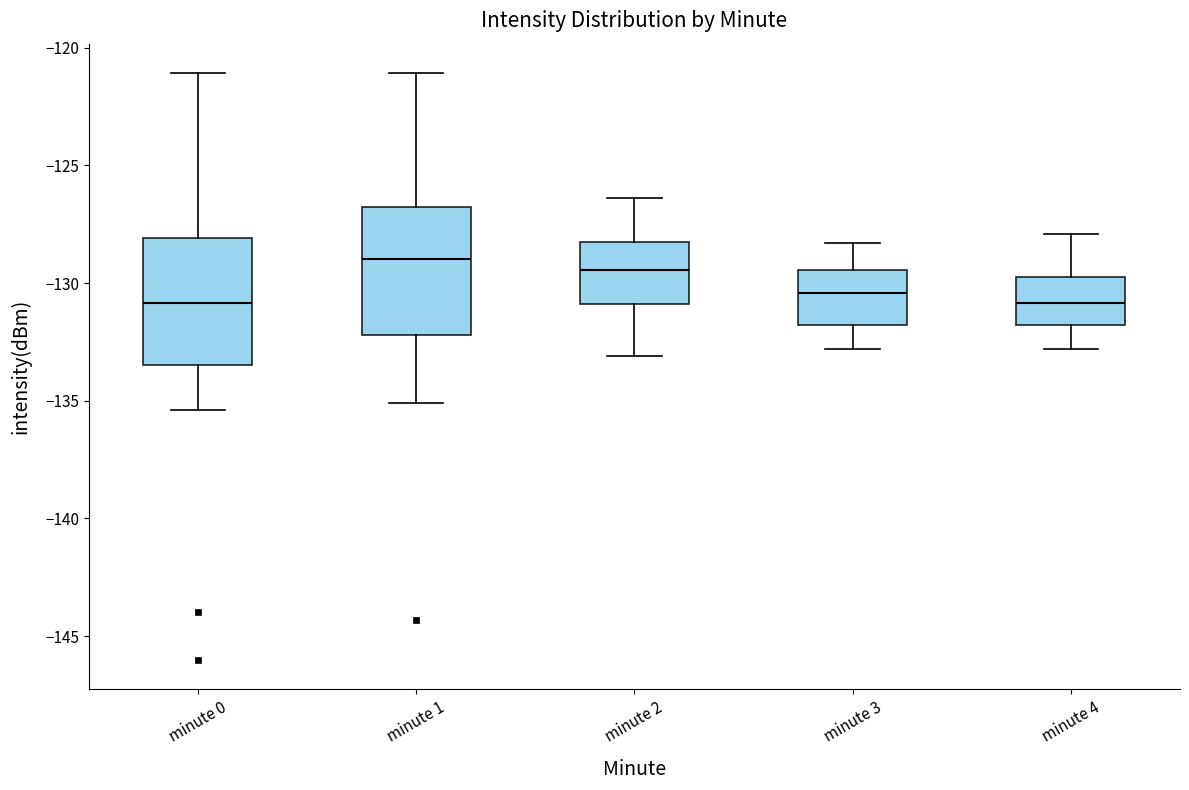

Reading left to right, read every box against the y-axis: the position of its median line, the range the box covers, and the ends of its whiskers. The values are not printed on the chart, so give them approximately, as read against the axis.

minute 0: median -131.0, box -133.5 to -128.0, whiskers -135.5 to -121.0
minute 1: median -129.0, box -132.0 to -127.0, whiskers -135.0 to -121.0
minute 2: median -129.5, box -131.0 to -128.0, whiskers -133.0 to -126.5
minute 3: median -130.5, box -132.0 to -129.5, whiskers -133.0 to -128.5
minute 4: median -131.0, box -132.0 to -129.5, whiskers -133.0 to -128.0